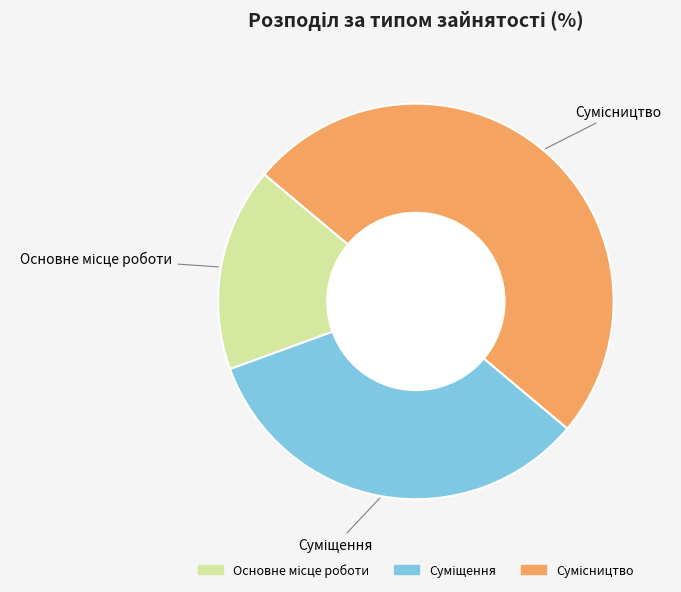

How many slices are in this pie chart?

3